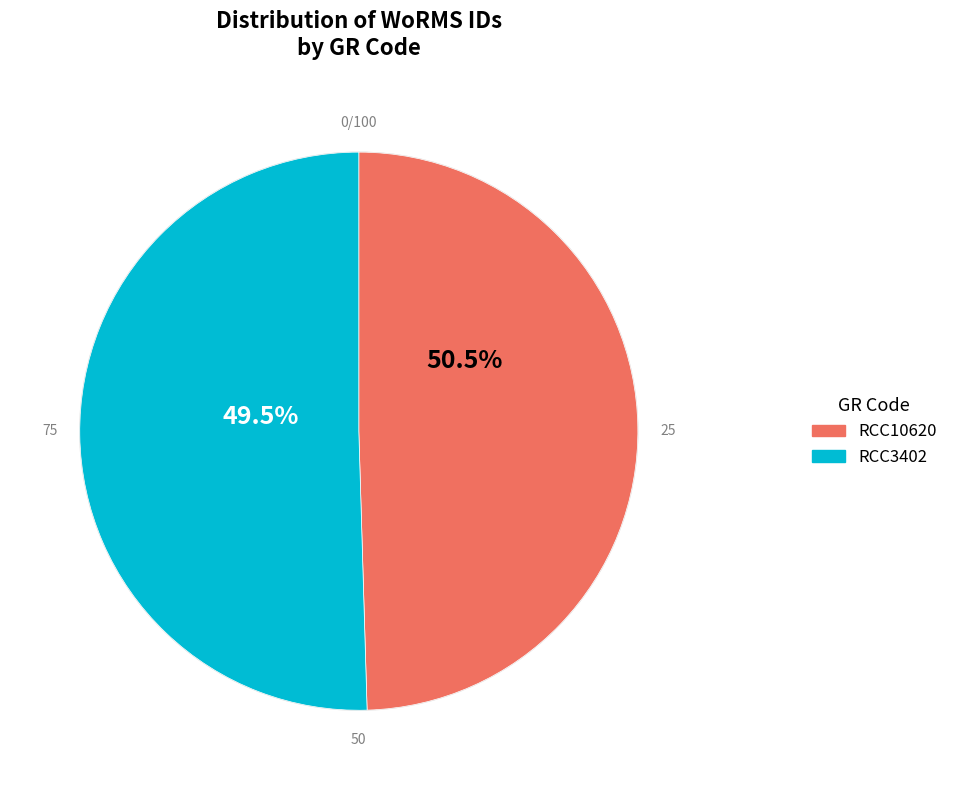

True or false: RCC3402 accounts for 60% of the total.

False